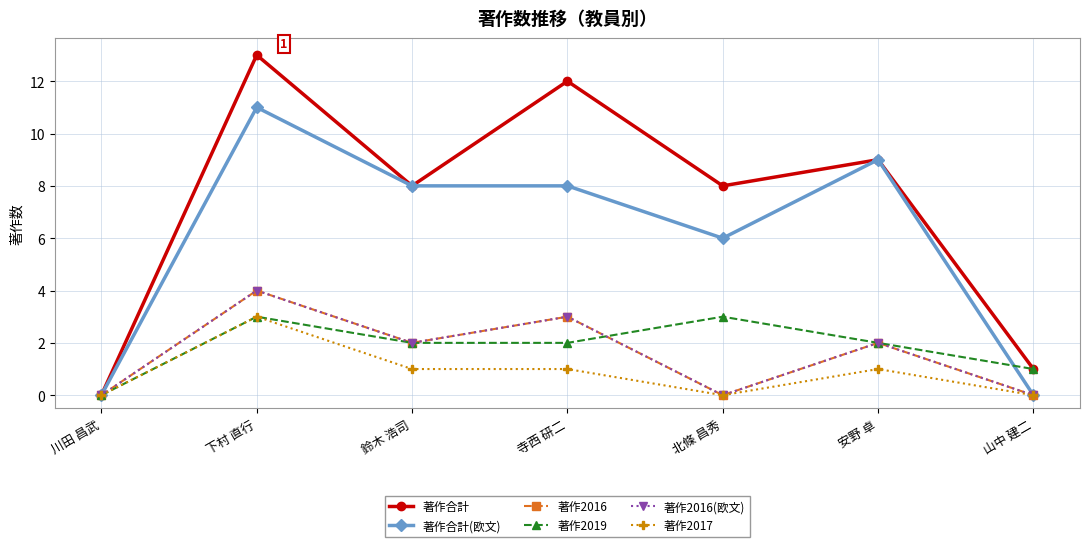

Rank the series at 下村 直行 from lowest to highest value.

著作2019, 著作2017, 著作2016, 著作2016(欧文), 著作合計(欧文), 著作合計